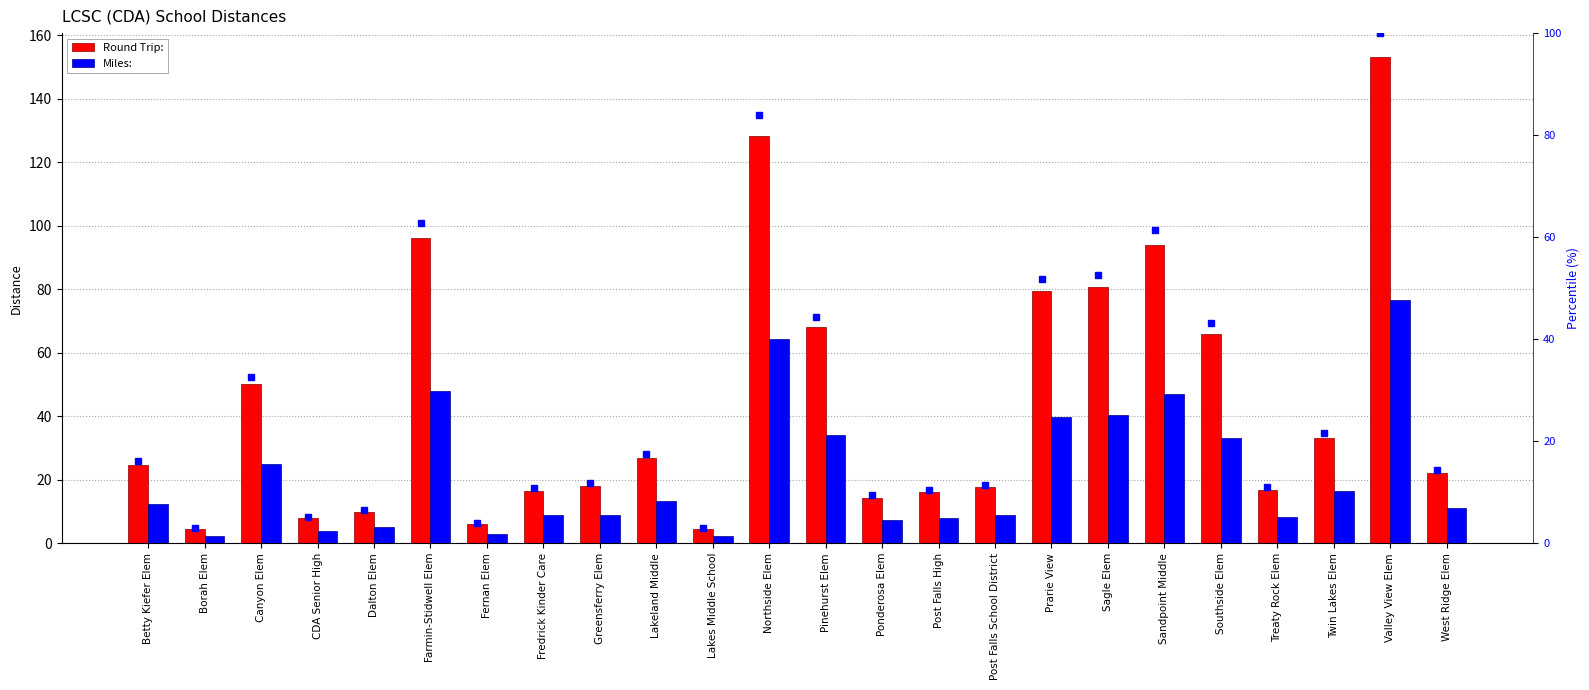

Is it true that Percentile (Round Trip) equals 32.7 at Canyon Elem?

True